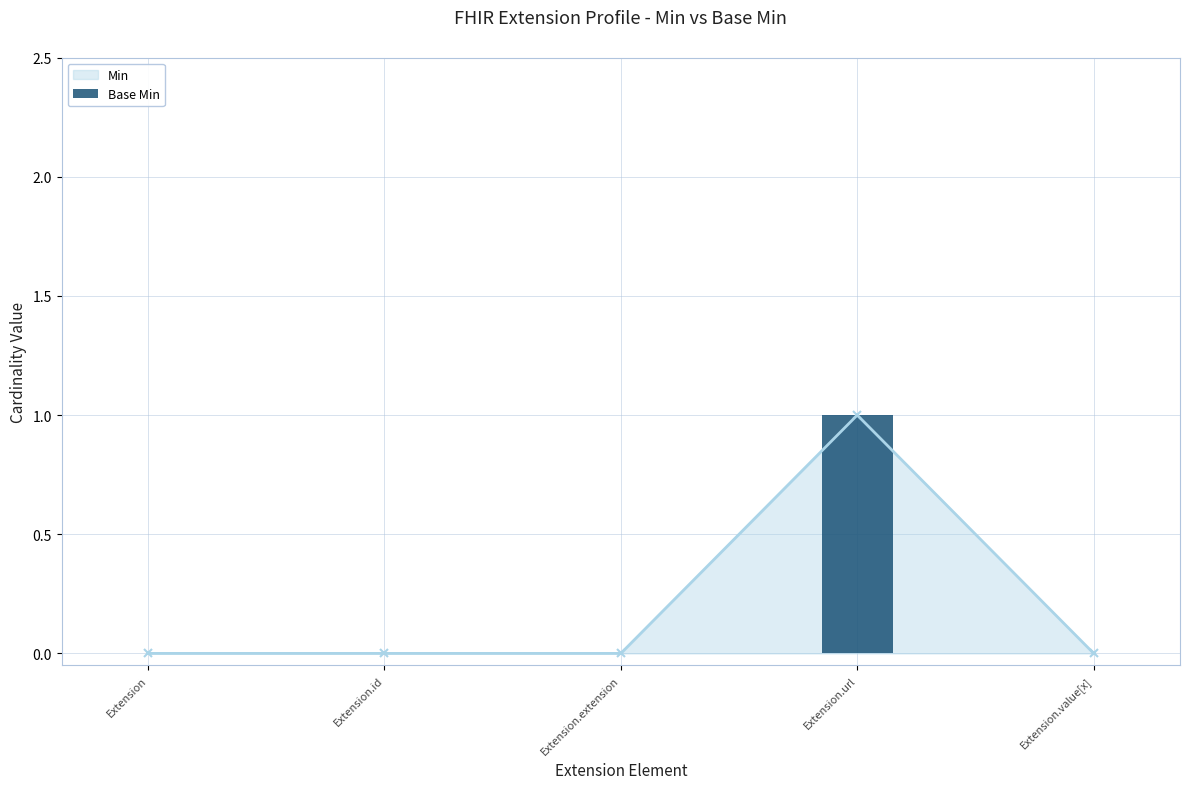

Rank the categories by value from lowest to highest.

Extension, Extension.id, Extension.extension, Extension.value[x], Extension.url